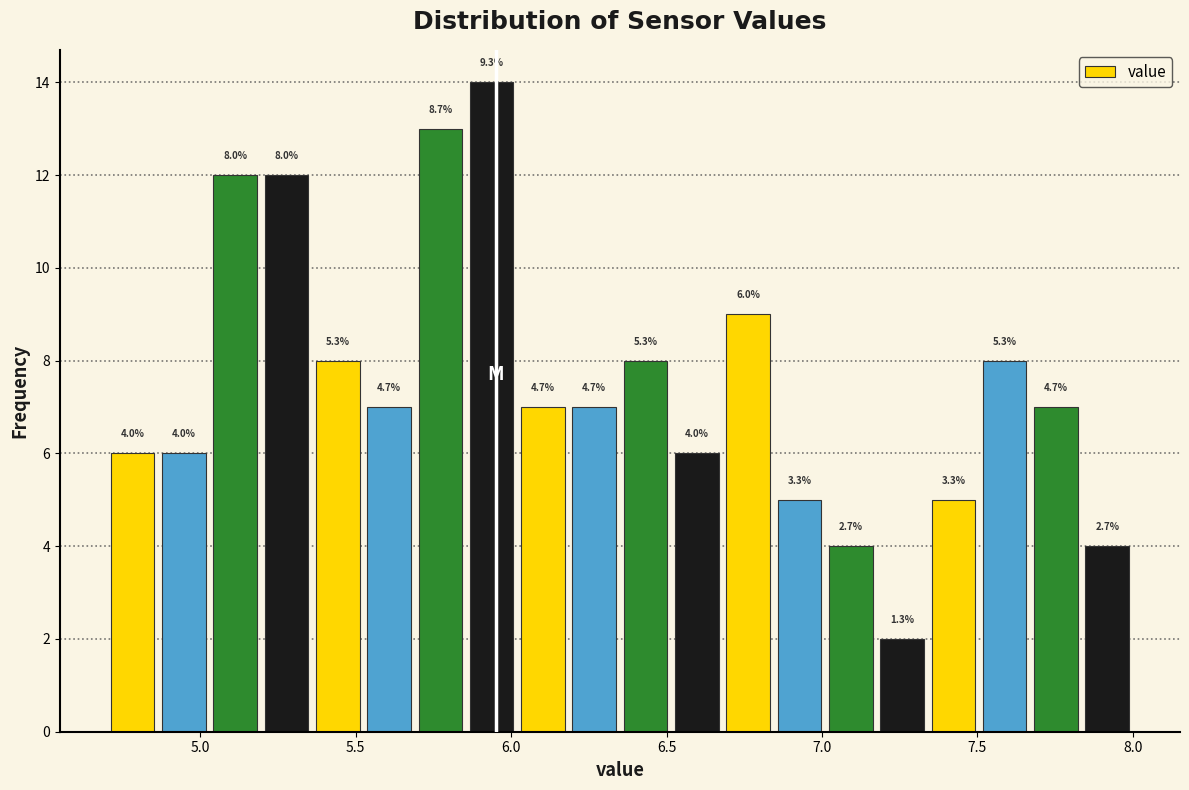

Read against the x-axis, roughly where is the centre of the tallest bar?

5.95